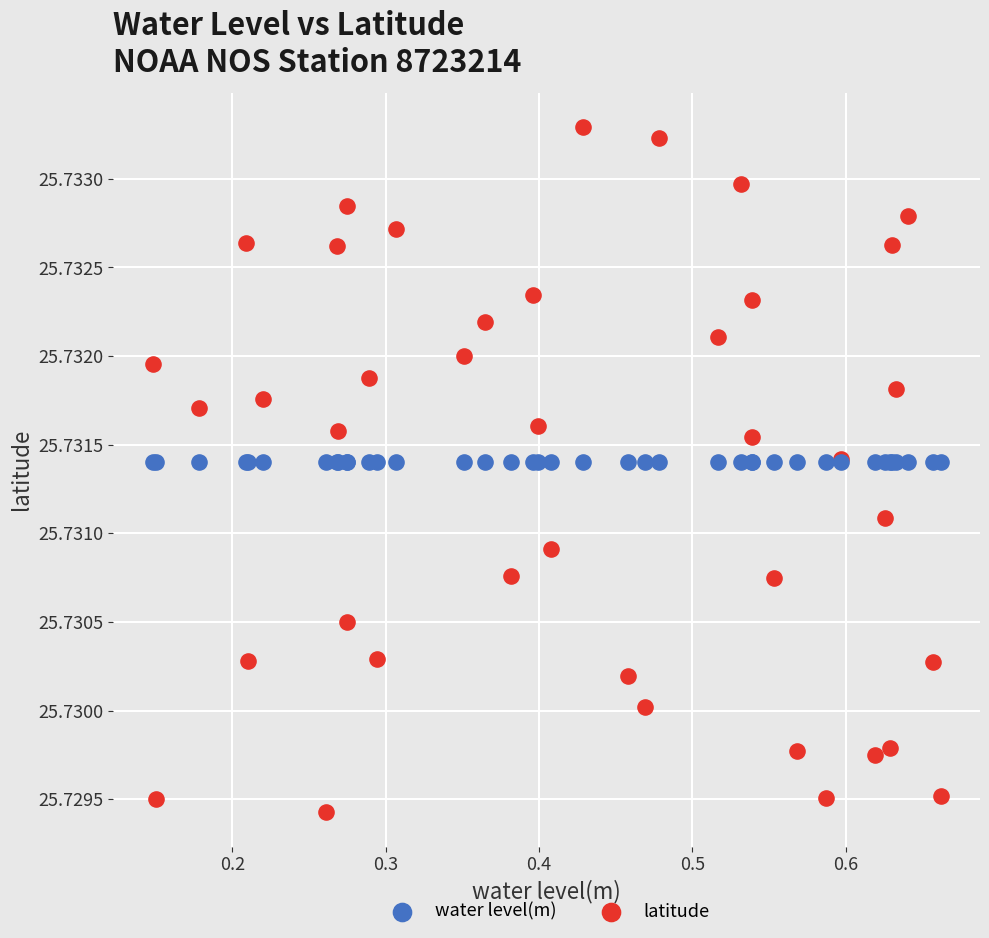

Which series contains the lowest Y value?

latitude